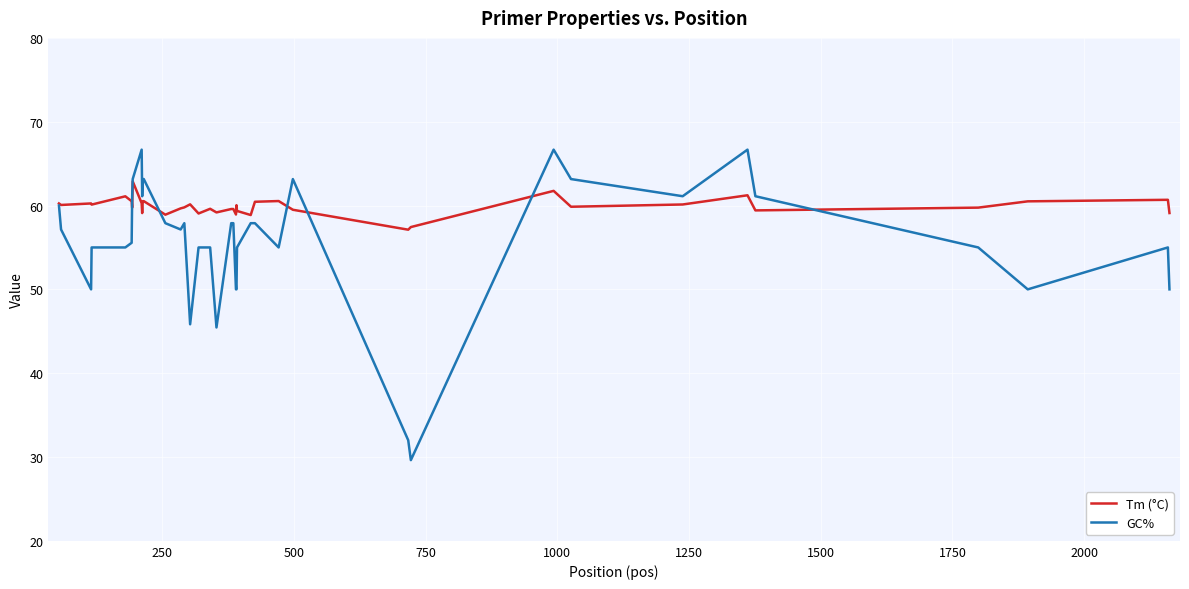

Which series has the largest total across all categories?

Tm (°C)